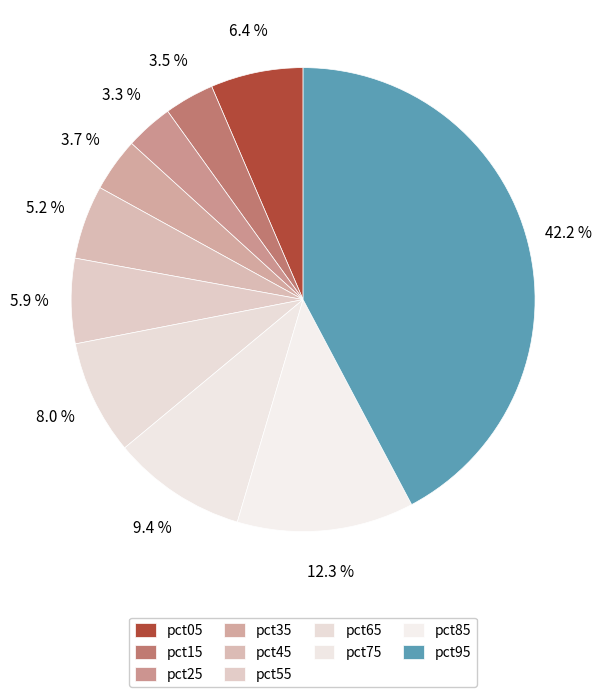

Does any single category account for the majority?

No